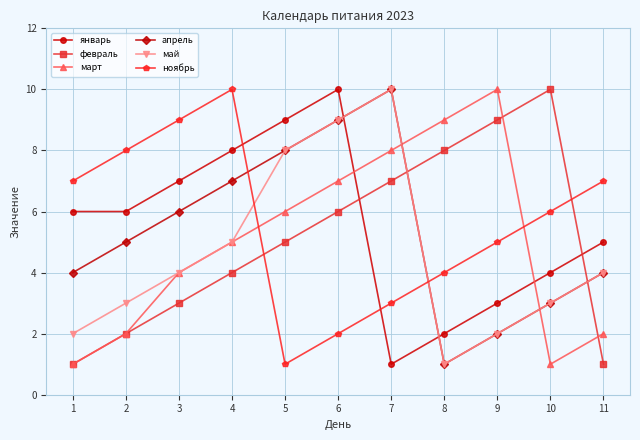

True or false: февраль has more than 2 points higher than both neighbors.

False